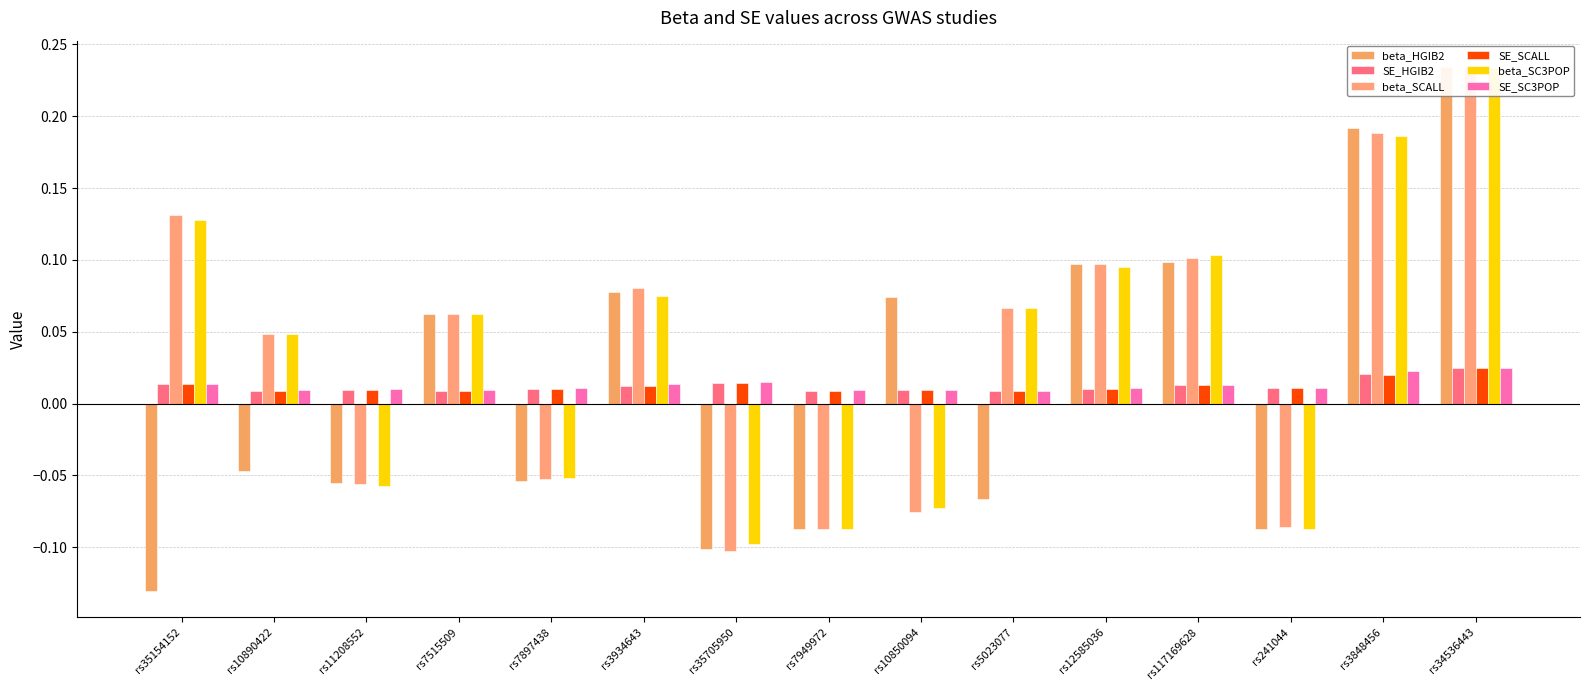

Rank the series at rs7515509 from lowest to highest value.

SE_SCALL, SE_HGIB2, SE_SC3POP, beta_SCALL, beta_HGIB2, beta_SC3POP